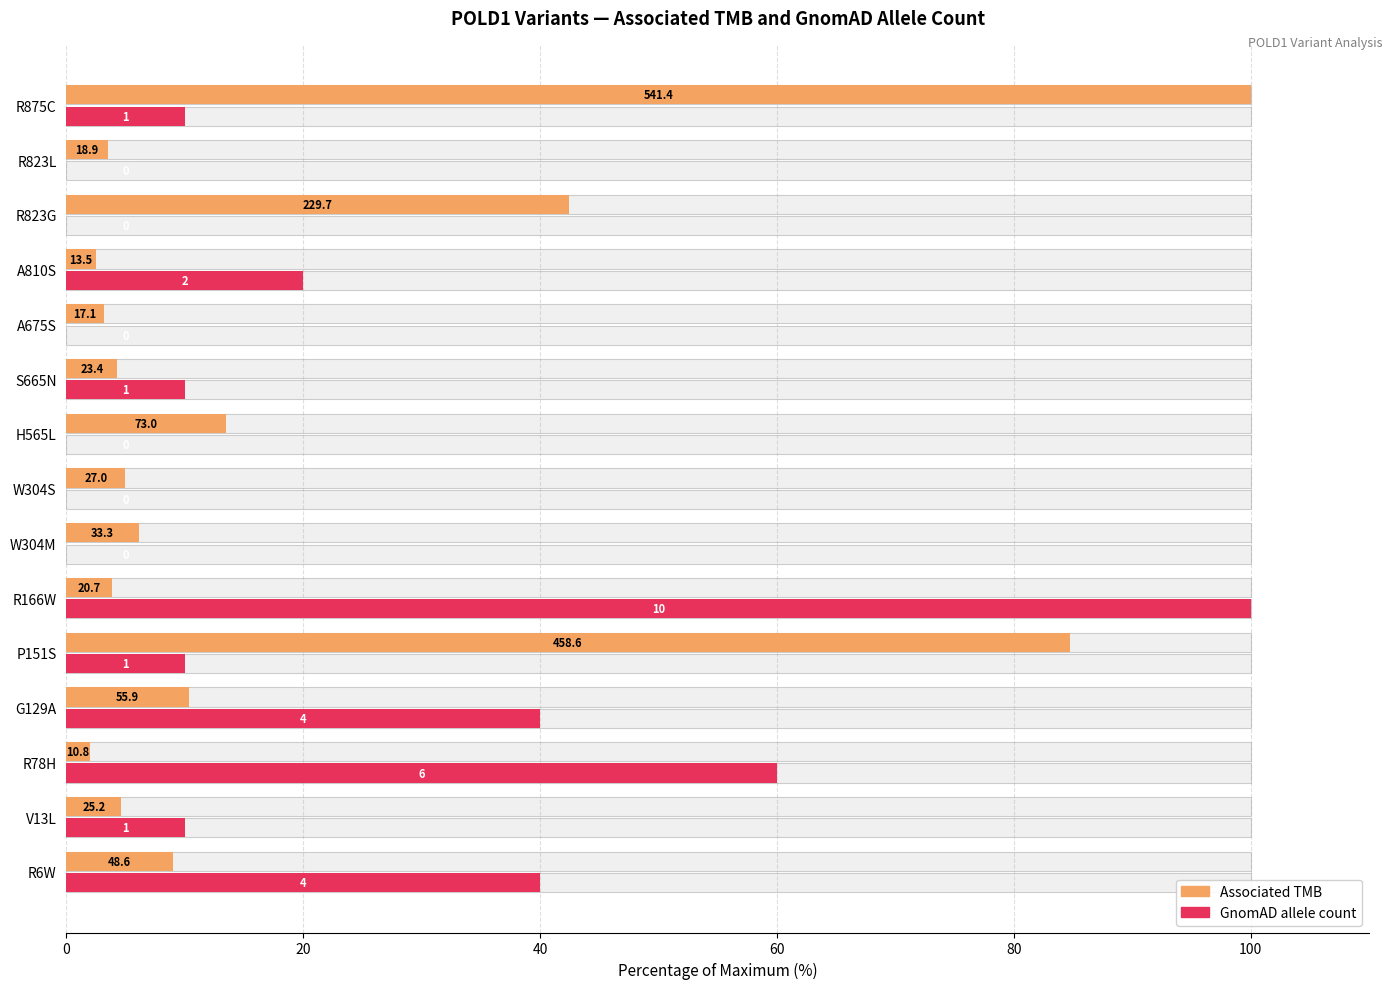

At how many categories does at least one series exceed 13?

9